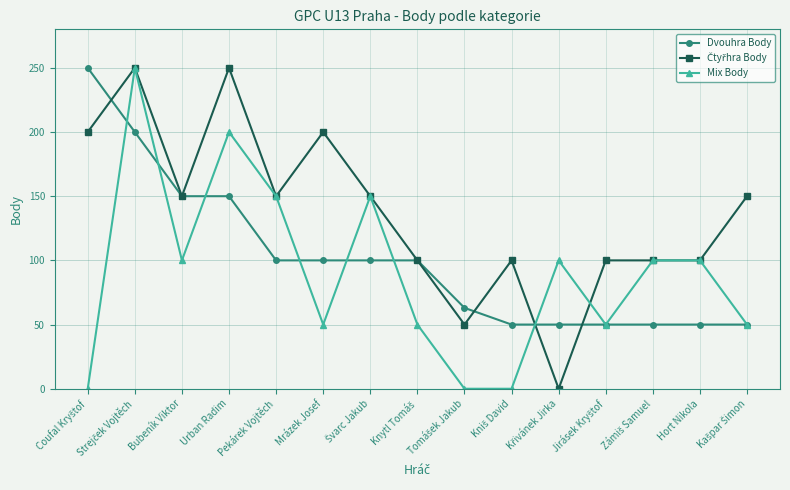

What position from the left is Hort Nikola?

14